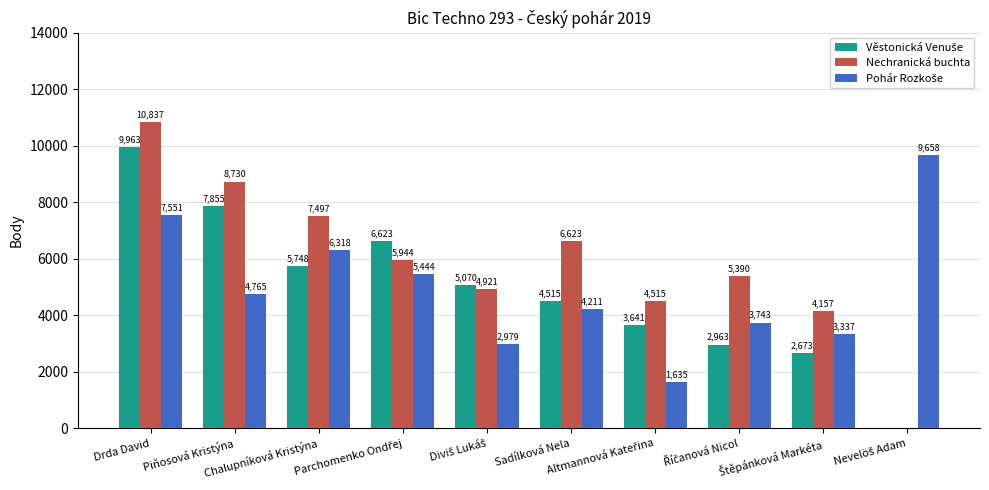

What is the highest value of the Nechranická buchta series?

10837